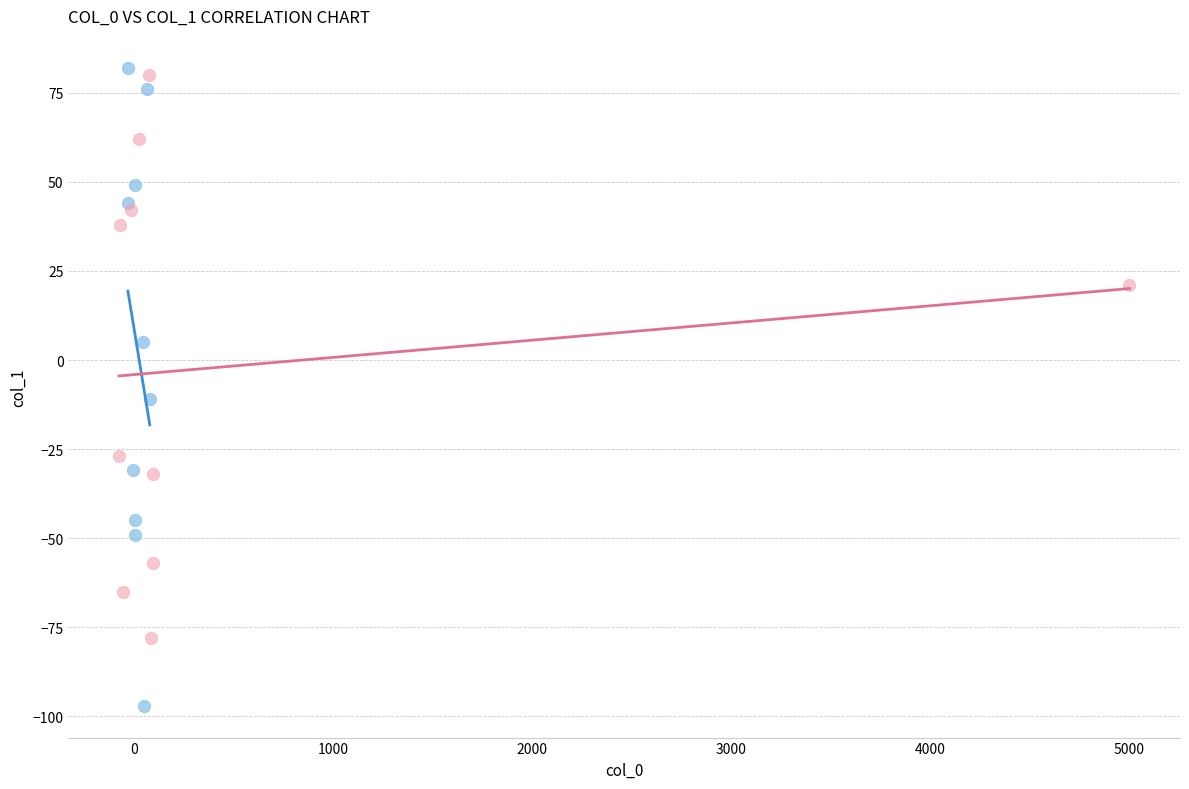

Which series has the widest spread of Y values?

Series A